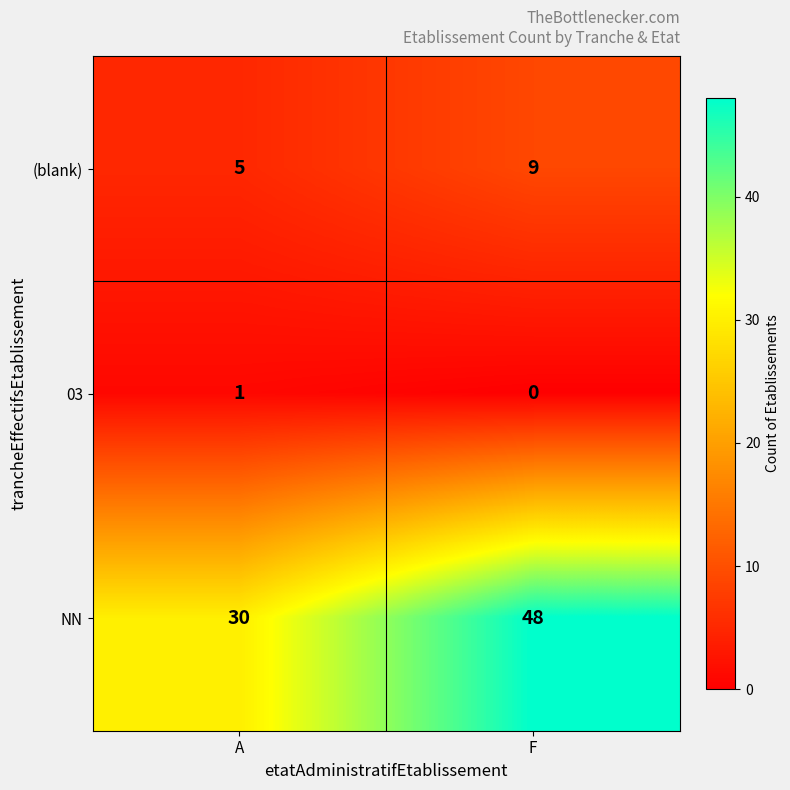

The (blank) series shows 9 at F. True or false?

True